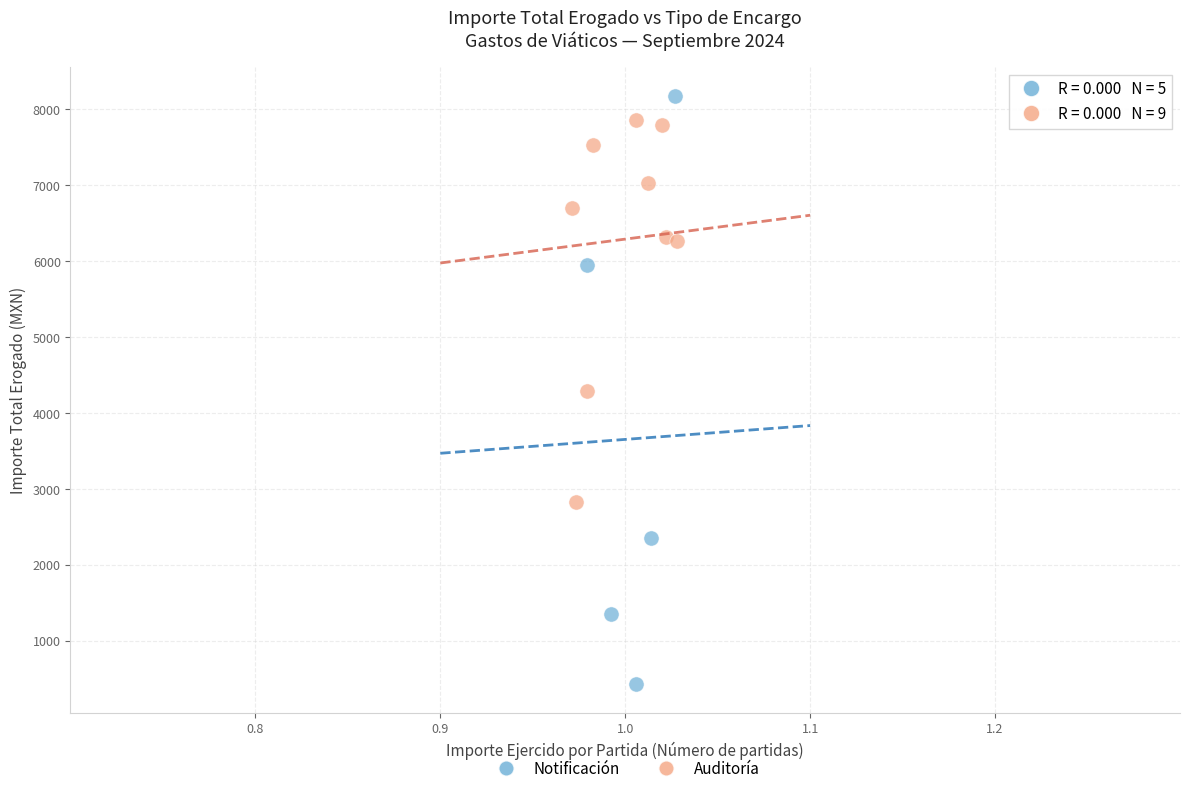

Which series has the widest spread of Y values?

Notificación